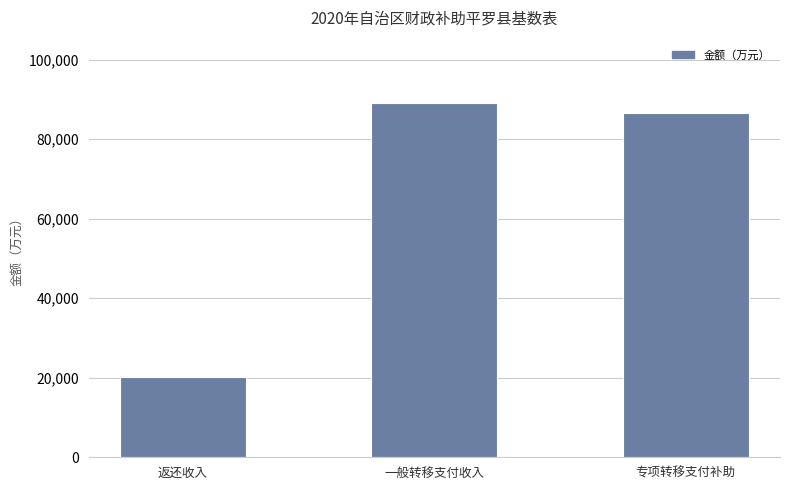

Rank the categories by value from lowest to highest.

返还收入, 专项转移支付补助, 一般转移支付收入